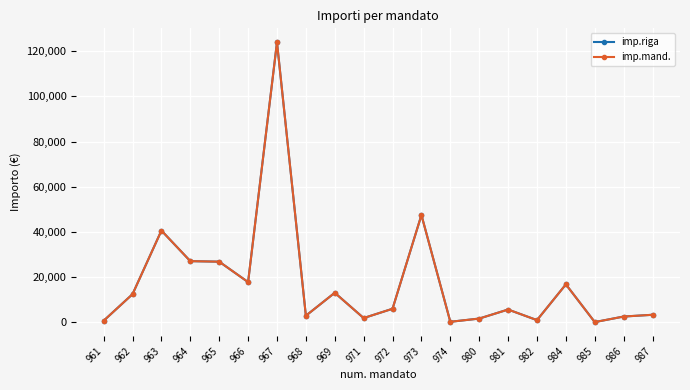

Does the chart have visible grid lines?

Yes